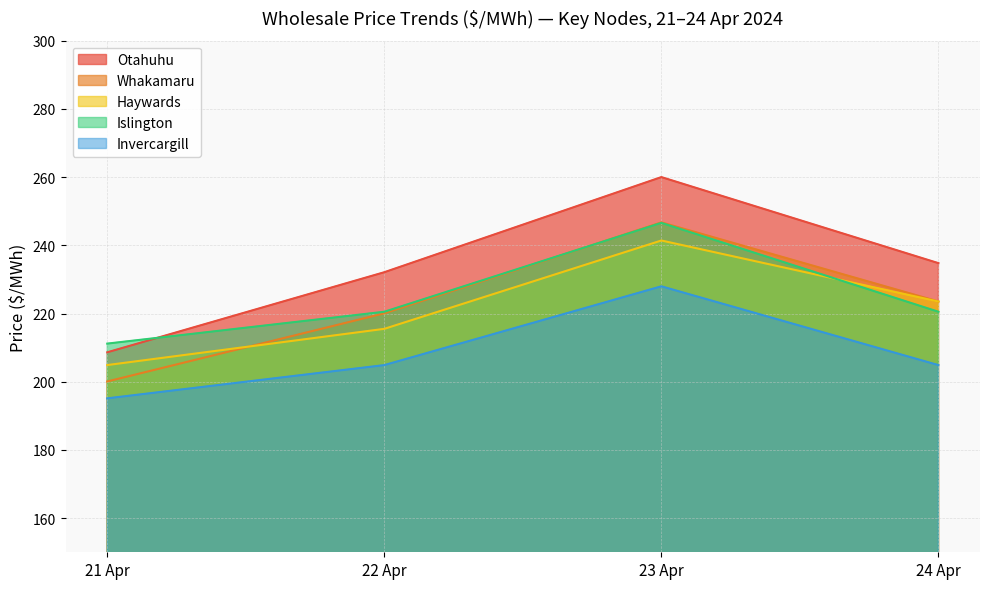

Reading right to left, what are all the values shown in this chart?

Otahuhu: 24 Apr=234.8	23 Apr=260.0	22 Apr=232.1	21 Apr=208.6
Whakamaru: 24 Apr=223.5	23 Apr=246.7	22 Apr=220.1	21 Apr=200.1
Haywards: 24 Apr=223.5	23 Apr=241.4	22 Apr=215.5	21 Apr=204.9
Islington: 24 Apr=220.5	23 Apr=246.6	22 Apr=220.5	21 Apr=211.2
Invercargill: 24 Apr=204.9	23 Apr=228.0	22 Apr=204.9	21 Apr=195.1